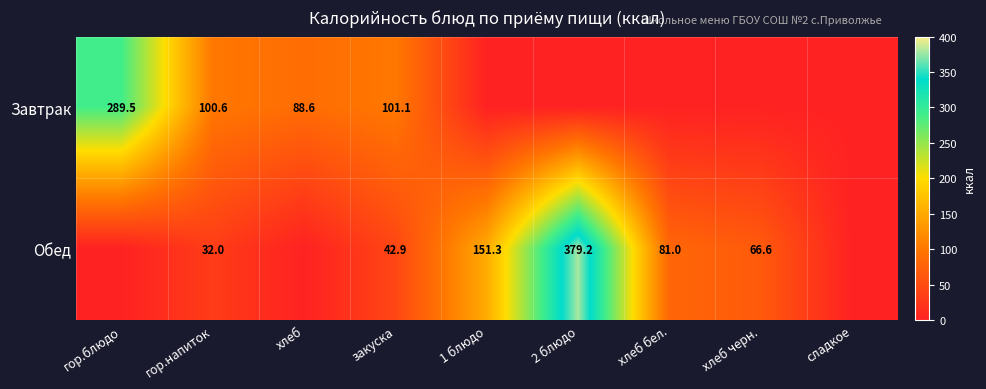

The value of Обед at хлеб бел. is 22.7. True or false?

False